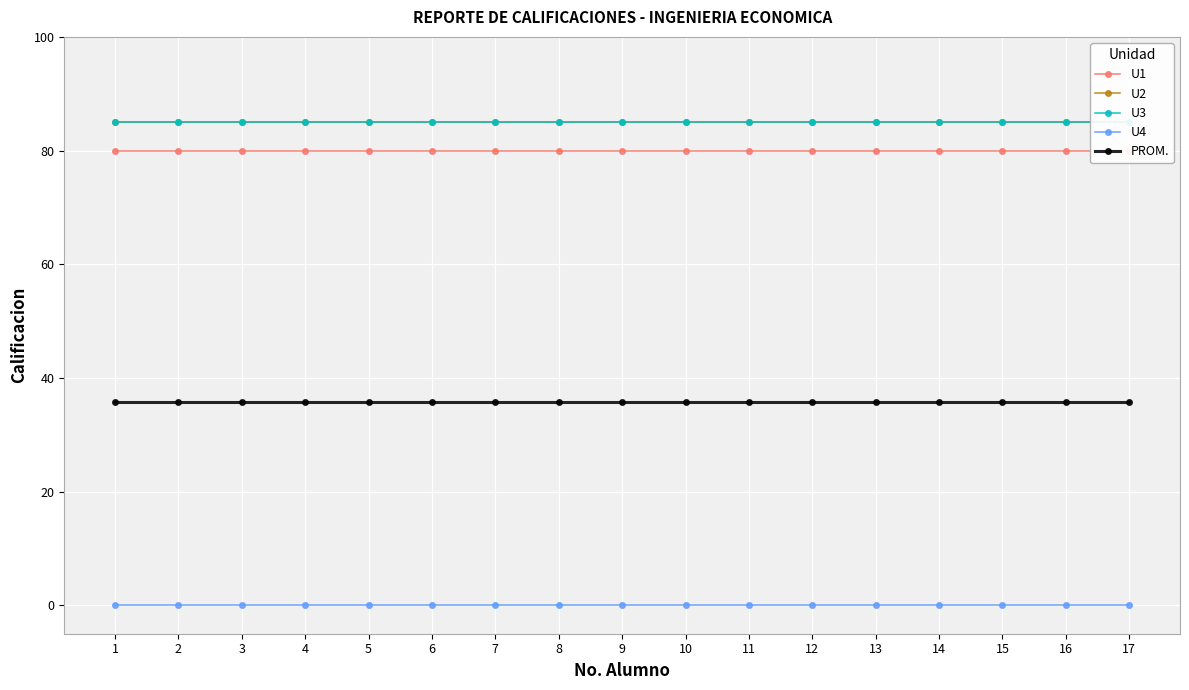

Between 14 and 11, which is larger?

14